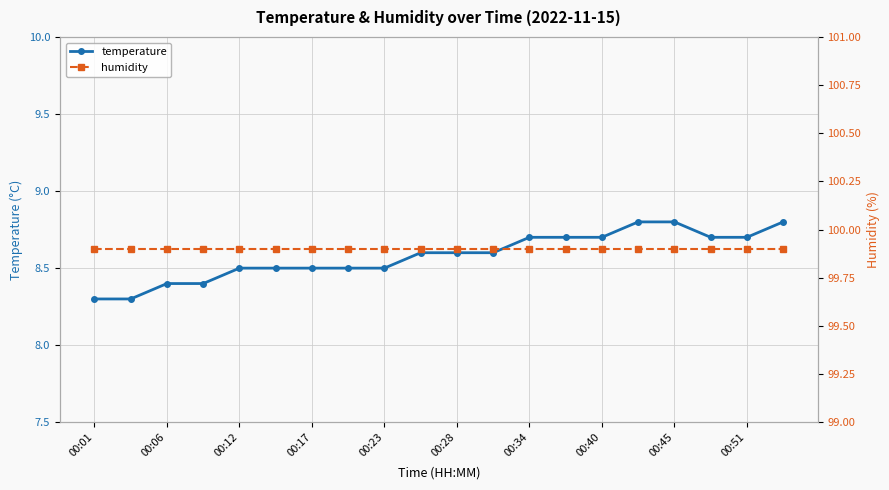

How many lines are shown in the chart?

2